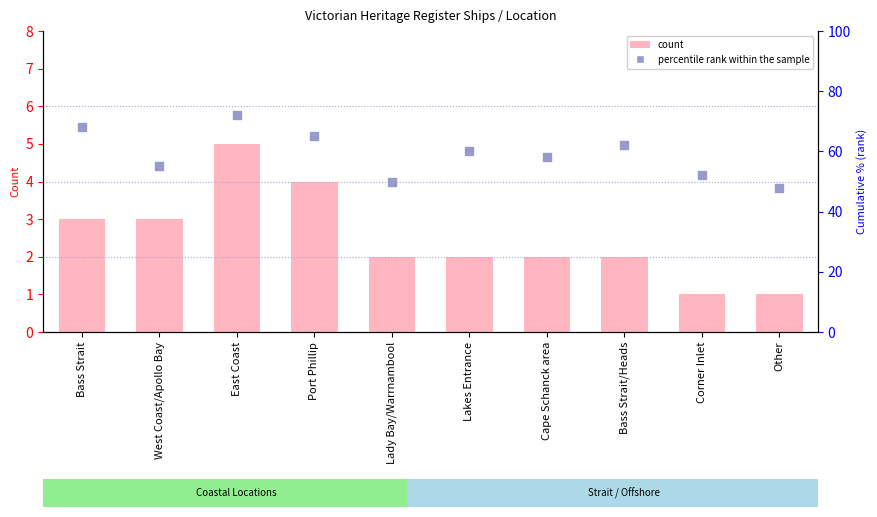

What is the total value across all series at Cape Schanck area?

60